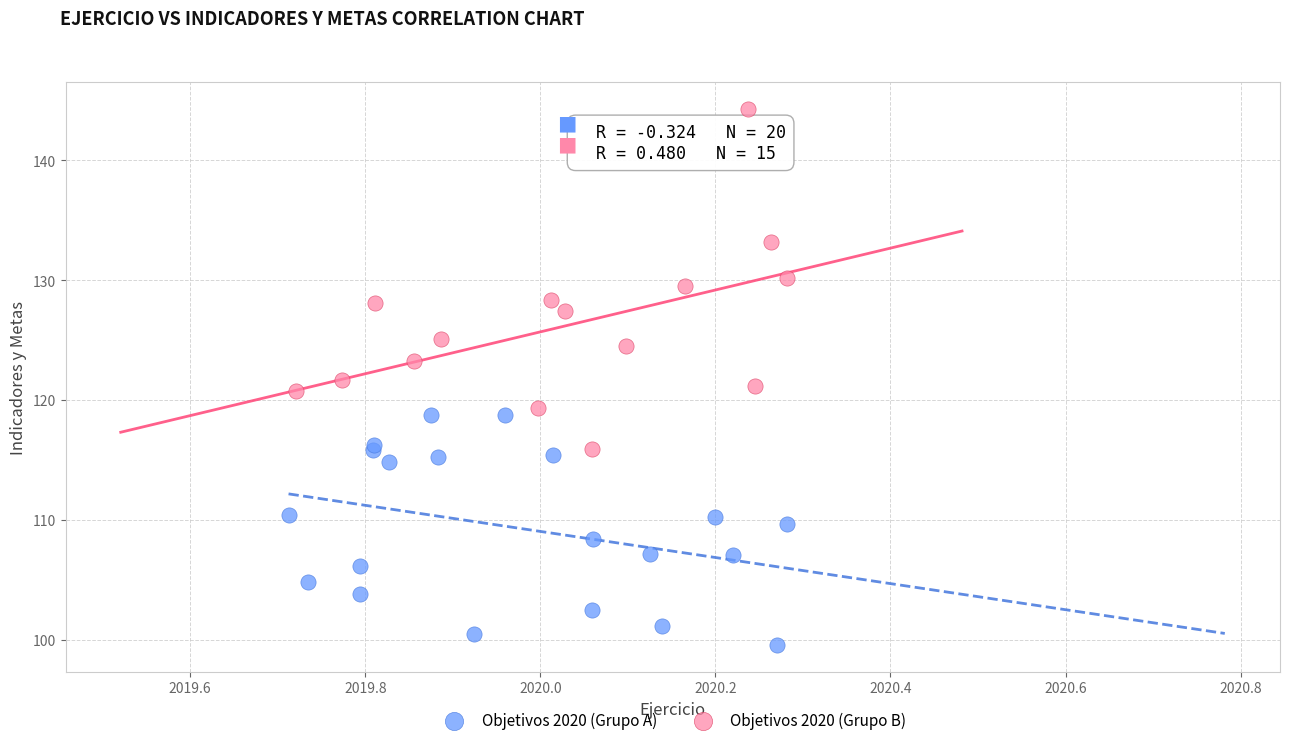

Which series has the largest Y range (max minus min)?

Objetivos 2020 (Grupo B)